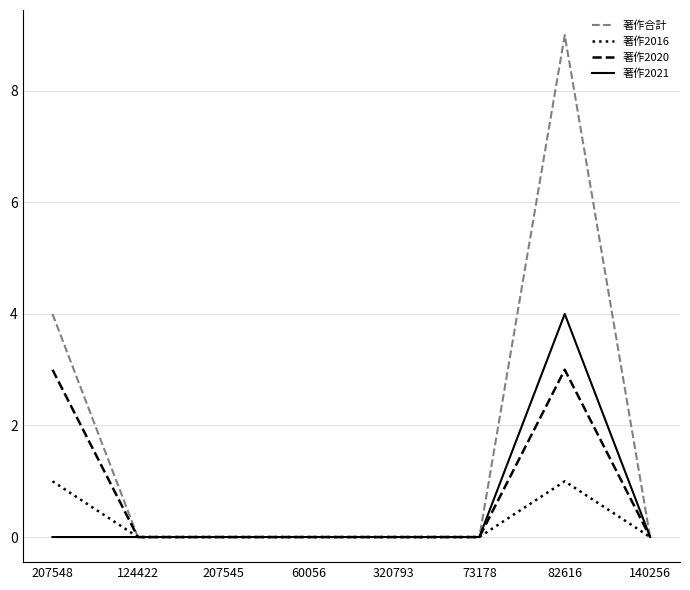

Which series has the largest total across all categories?

著作合計